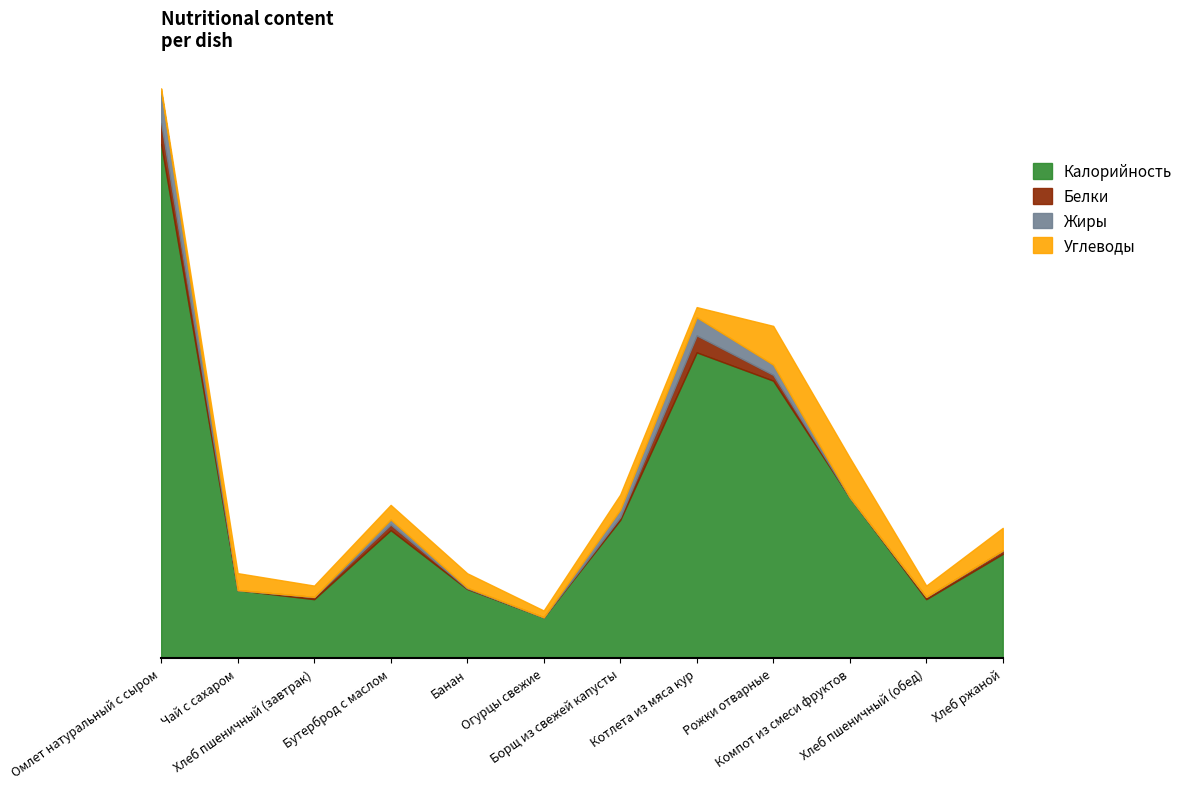

How many interior local peaks does the Калорийность series have?

2